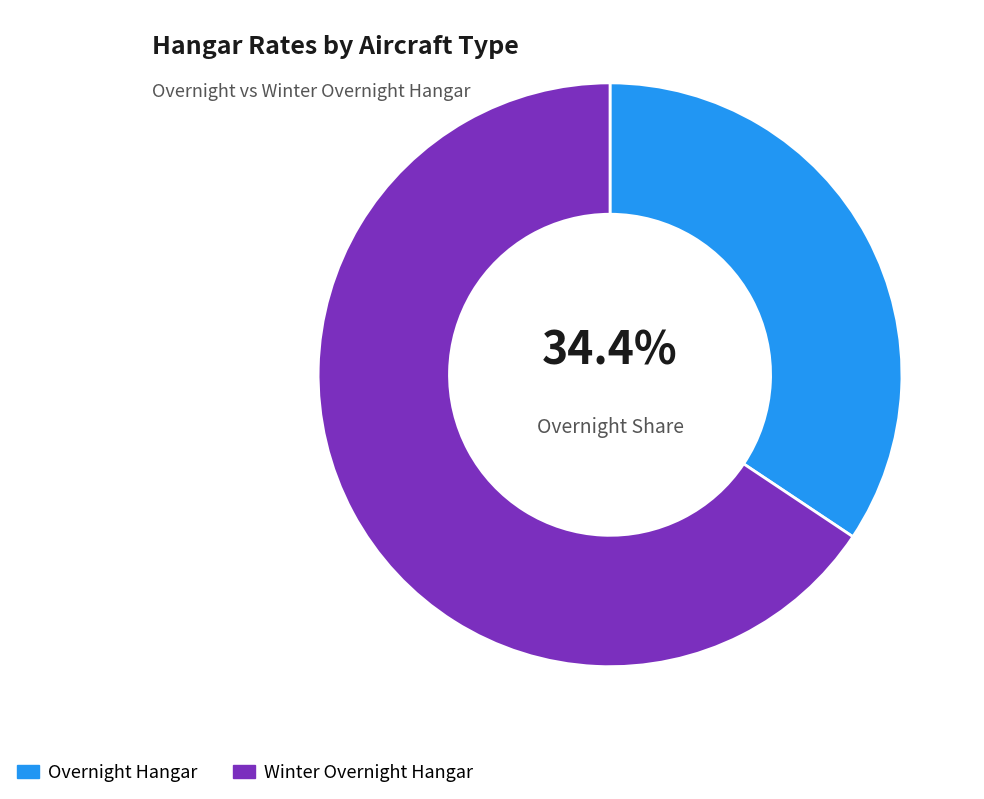

How much of the chart is everything except Overnight Hangar?

65.6%